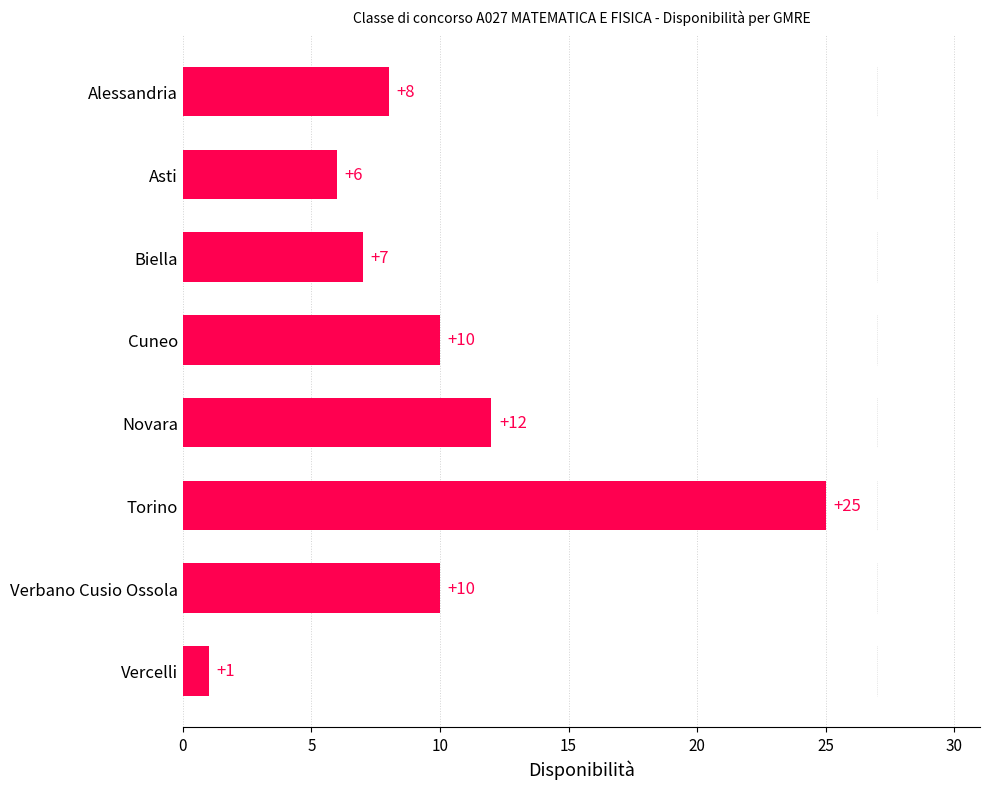

Between Verbano Cusio Ossola and Vercelli, which is larger?

Verbano Cusio Ossola